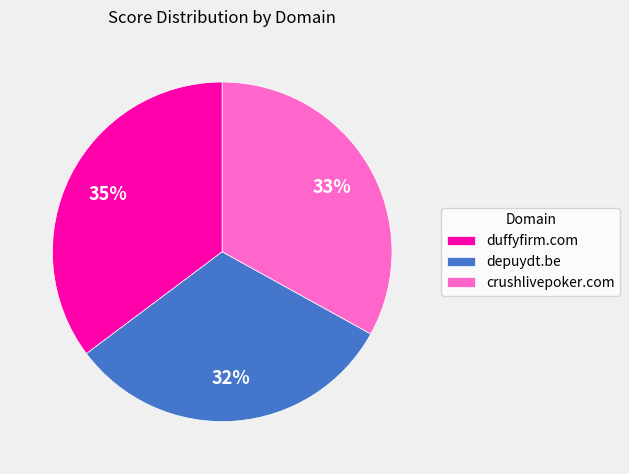

Does any single category account for the majority?

No